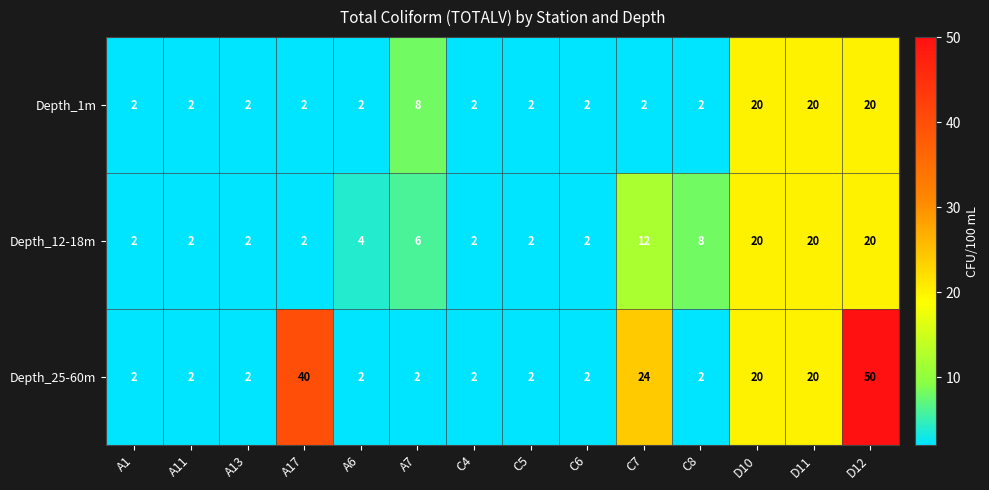

Which series has the largest total across all categories?

Depth_25-60m